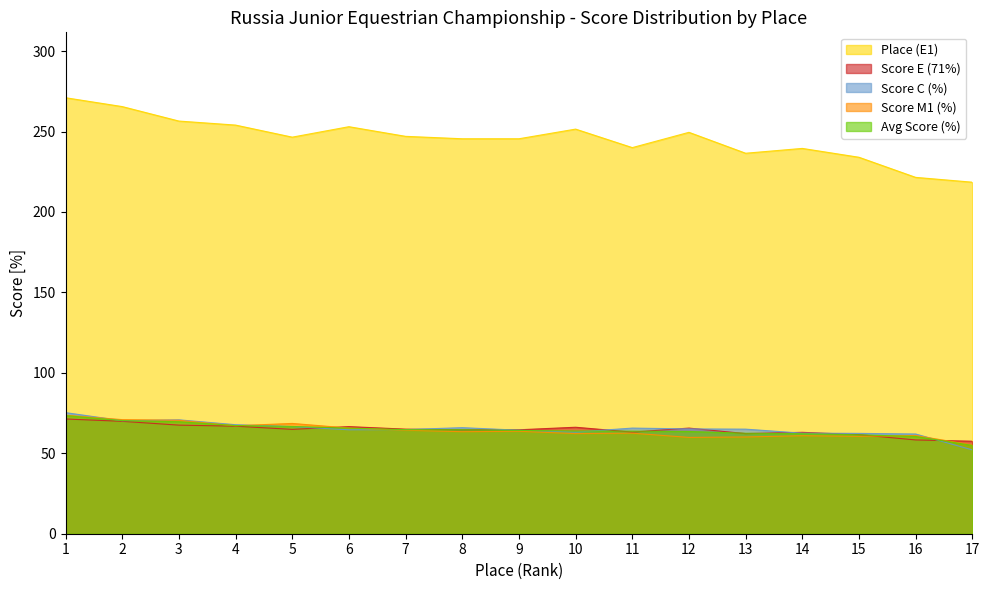

Is it true that Score C (%) equals 40.9 at 9?

False